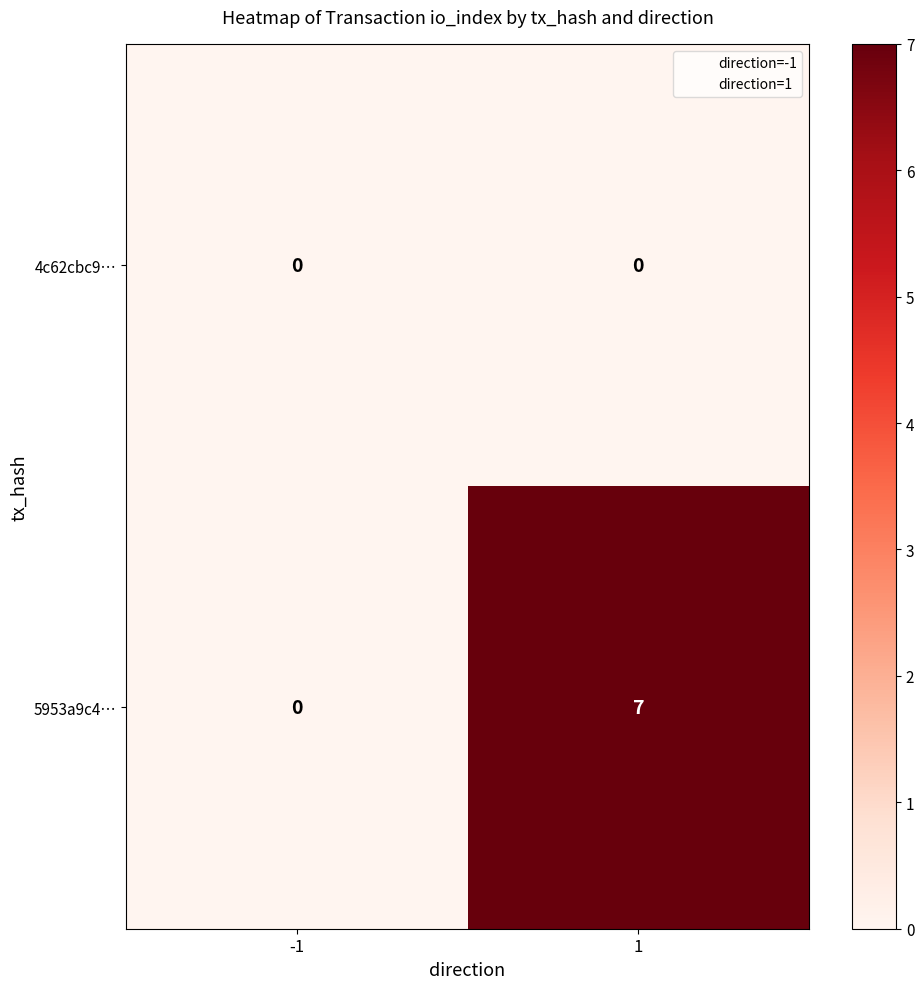

How many series are shown in this chart?

2